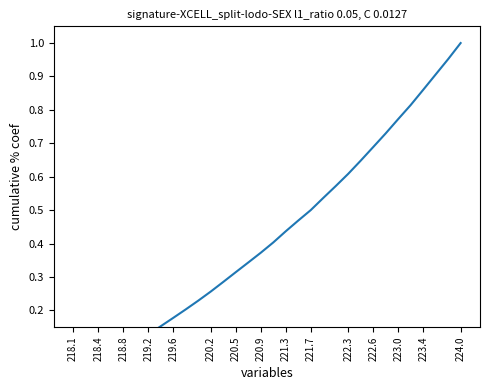

What is the difference between the maximum and minimum values?

1.0